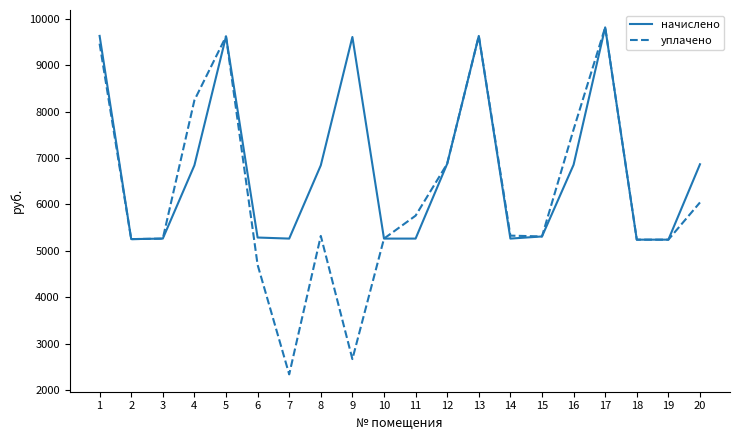

Where is уплачено nearest to the value 6077?

20